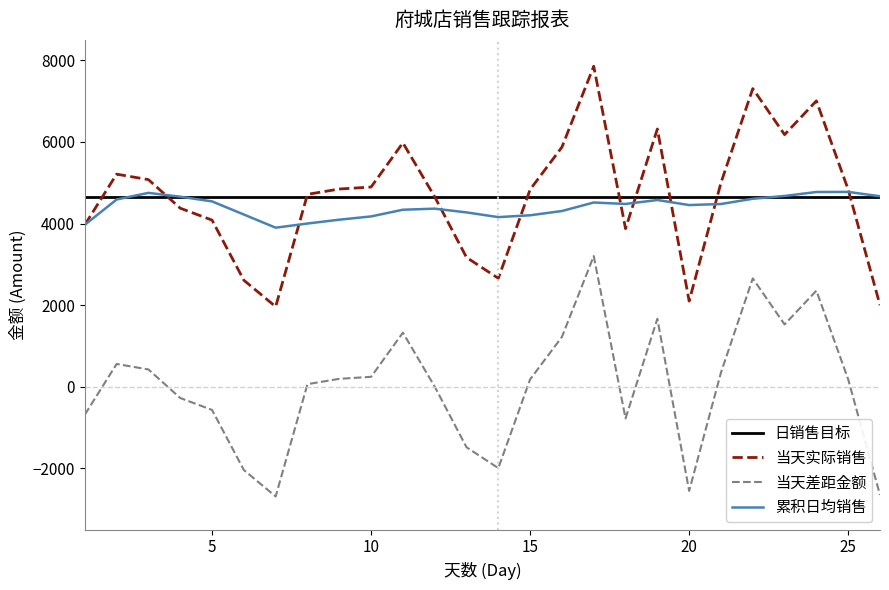

What is the difference between the maximum and minimum values in the 当天差距金额 series?

5889.6